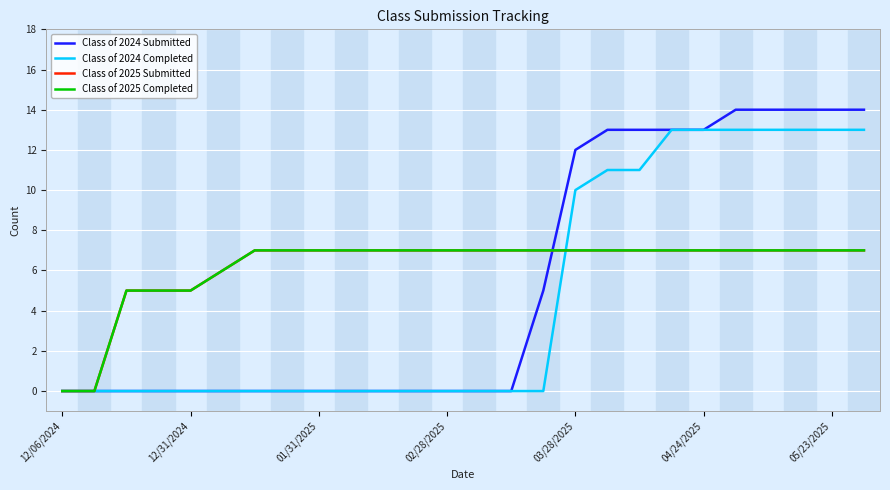

Which series has the widest spread of values?

Class of 2024 Submitted